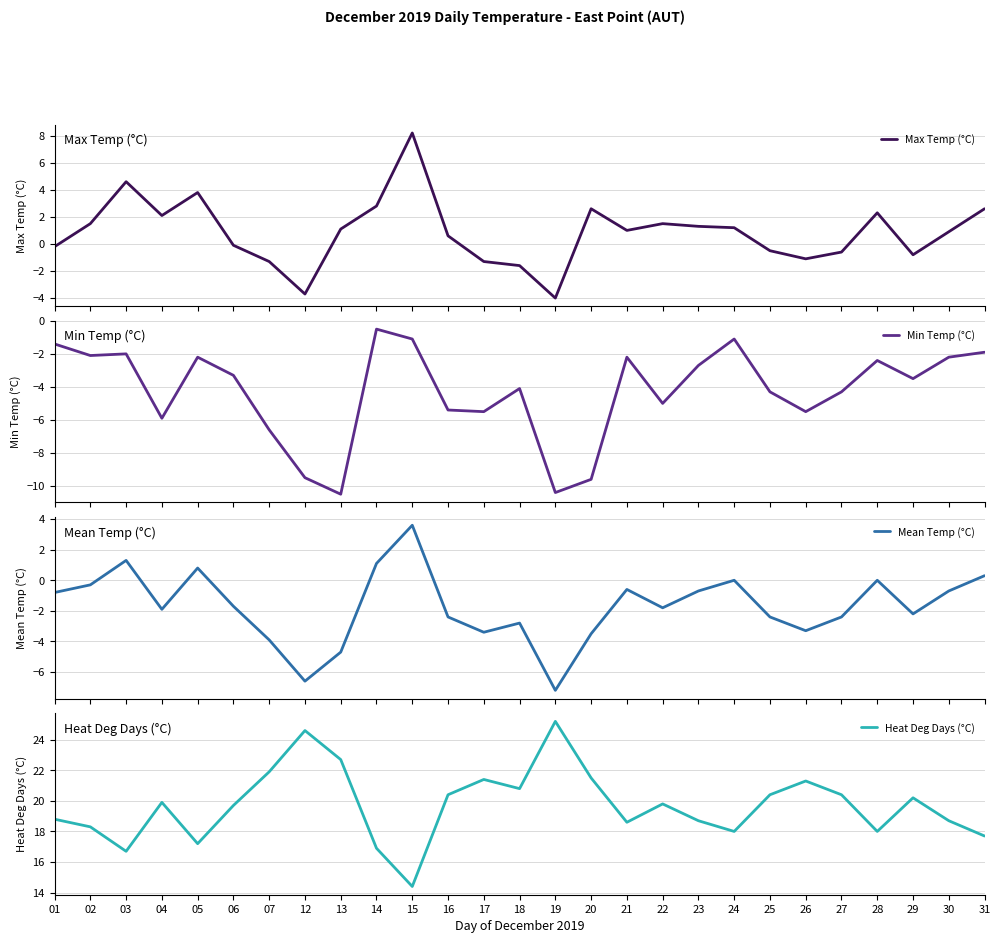

What is the greatest value displayed?

25.2